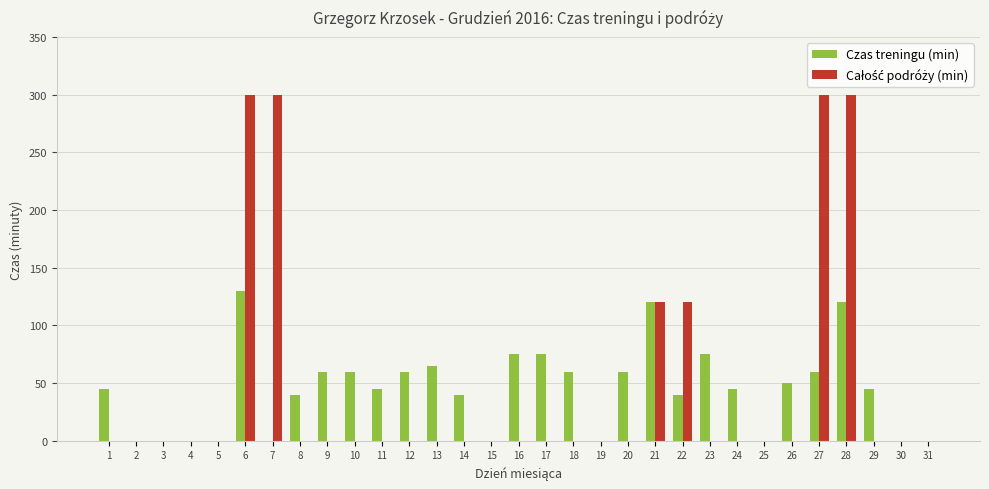

What is the maximum value for Czas treningu (min)?

130